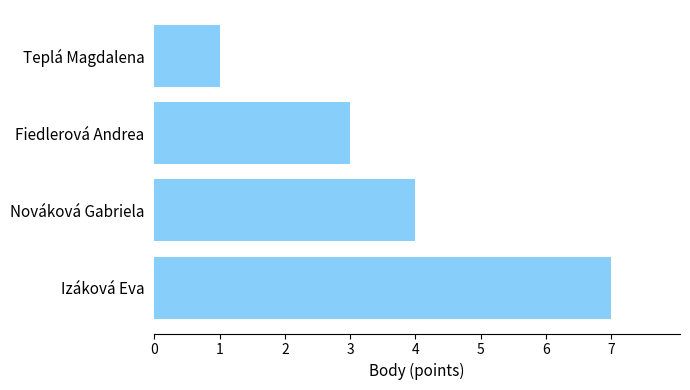

How many values are below 4?

2